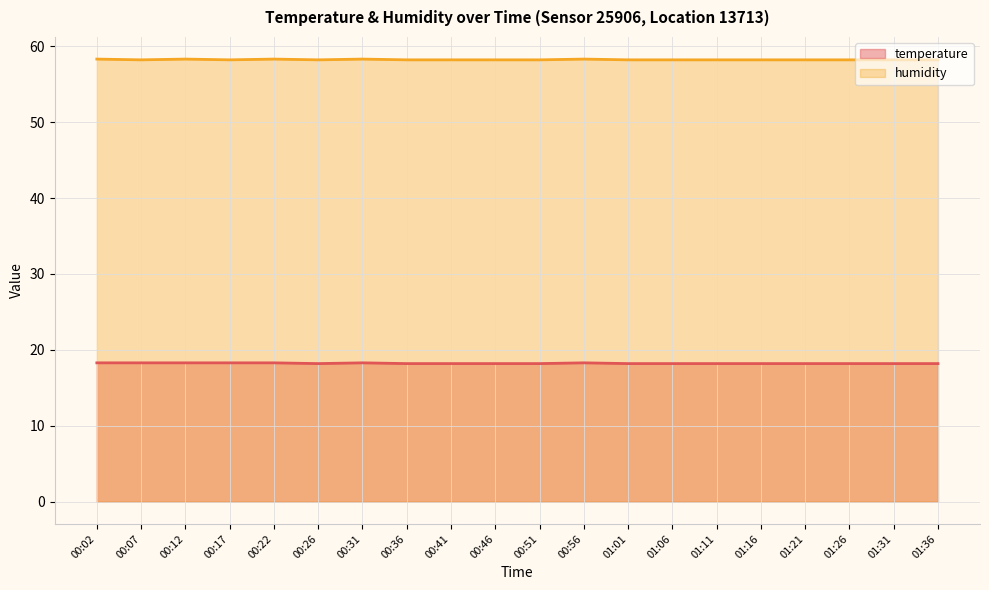

Reading left to right, what are all the values shown in this chart?

temperature: 18.3	18.3	18.3	18.3	18.3	18.2	18.3	18.2	18.2	18.2	18.2	18.3	18.2	18.2	18.2	18.2	18.2	18.2	18.2	18.2
humidity: 58.3	58.2	58.3	58.2	58.3	58.2	58.3	58.2	58.2	58.2	58.2	58.3	58.2	58.2	58.2	58.2	58.2	58.2	58.2	58.2